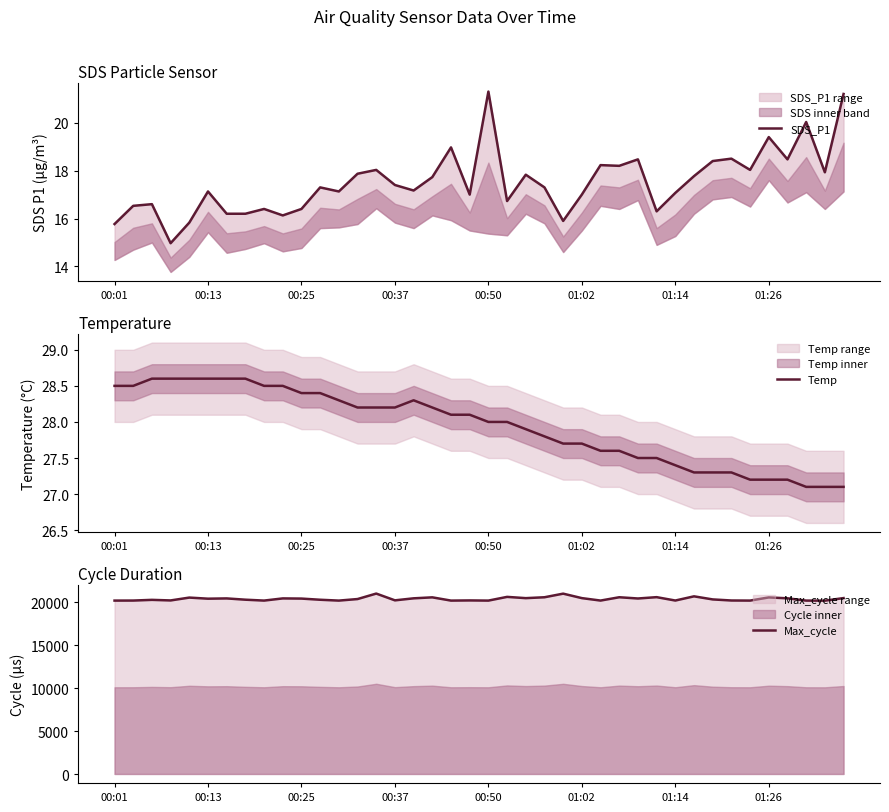

Reading left to right, list all the values displayed in this chart.

SDS_P1: 15.8	16.5	16.6	15.0	15.8	17.1	16.2	16.2	16.4	16.1	16.4	17.3	17.1	17.9	18.0	17.4	17.2	17.7	19.0	17.0	21.3	16.7	17.8	17.3	15.9	17.0	18.2	18.2	18.5	16.3	17.1	17.8	18.4	18.5	18.0	19.4	18.5	20.0	17.9	21.2
Temp: 28.5	28.5	28.6	28.6	28.6	28.6	28.6	28.6	28.5	28.5	28.4	28.4	28.3	28.2	28.2	28.2	28.3	28.2	28.1	28.1	28.0	28.0	27.9	27.8	27.7	27.7	27.6	27.6	27.5	27.5	27.4	27.3	27.3	27.3	27.2	27.2	27.2	27.1	27.1	27.1
Max_cycle: 20177.0	20181.0	20262.0	20195.0	20526.0	20398.0	20429.0	20281.0	20178.0	20430.0	20410.0	20274.0	20176.0	20356.0	20992.0	20205.0	20440.0	20554.0	20176.0	20196.0	20176.0	20608.0	20461.0	20564.0	20983.0	20464.0	20180.0	20565.0	20421.0	20576.0	20184.0	20671.0	20313.0	20188.0	20177.0	20546.0	20442.0	20176.0	20168.0	20468.0